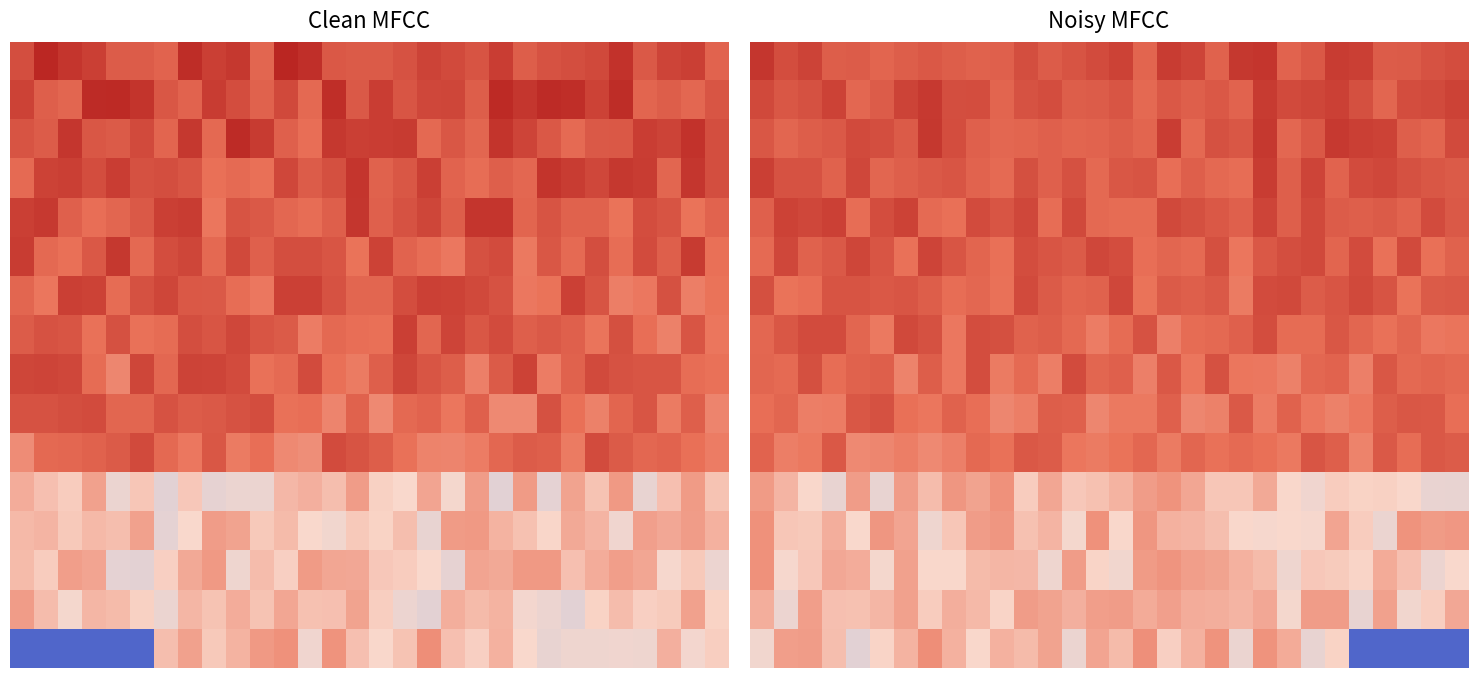

At which category is the sum across all series the highest?

21